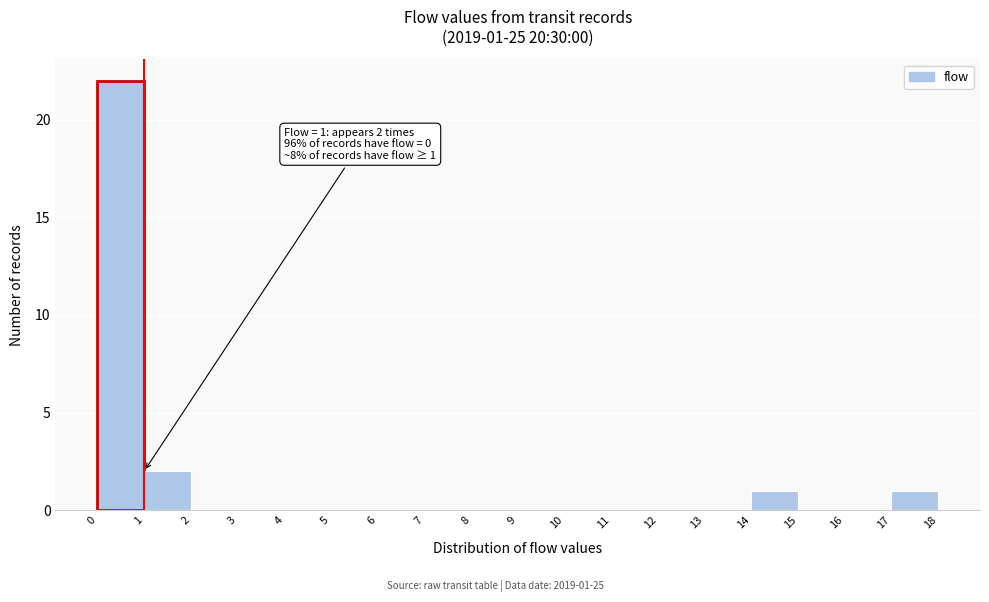

Over which range of the x-axis is the bar tallest?

0 to 1